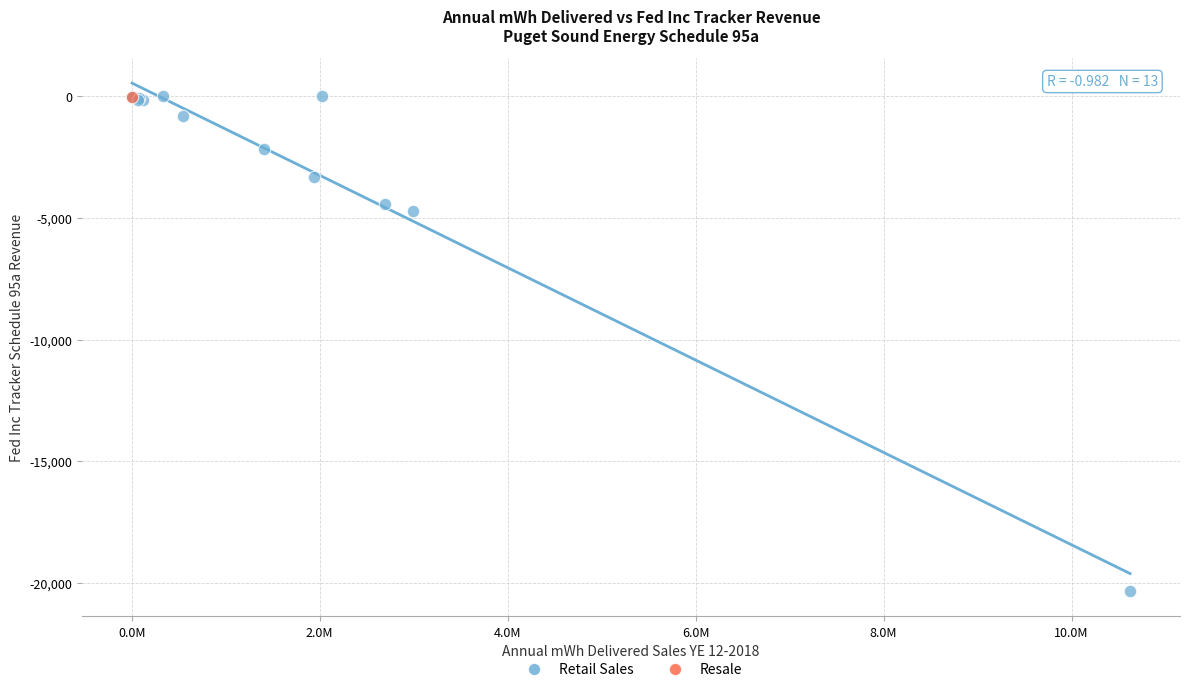

What are all the series names shown in the legend?

Retail Sales, Resale